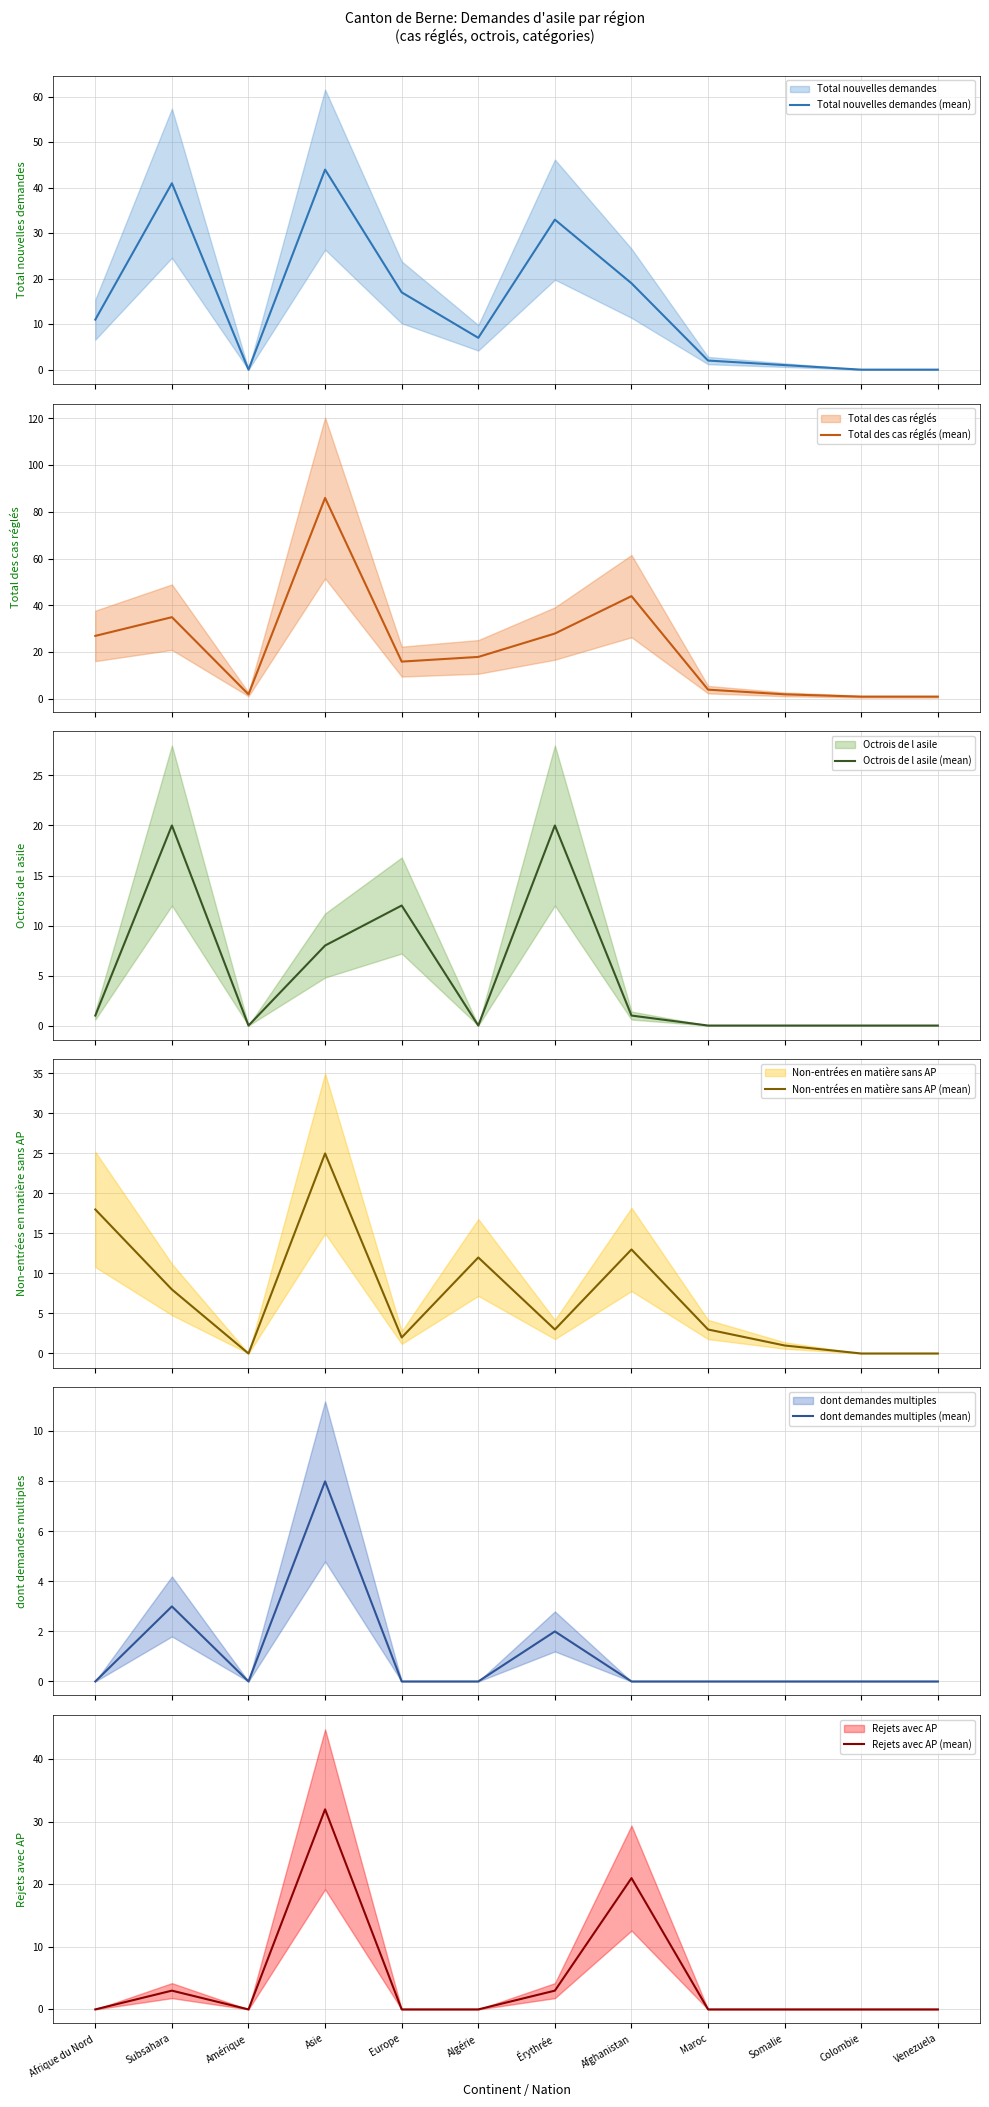

The Non-entrées en matière sans AP (mean) series shows 3 at Érythrée. True or false?

True